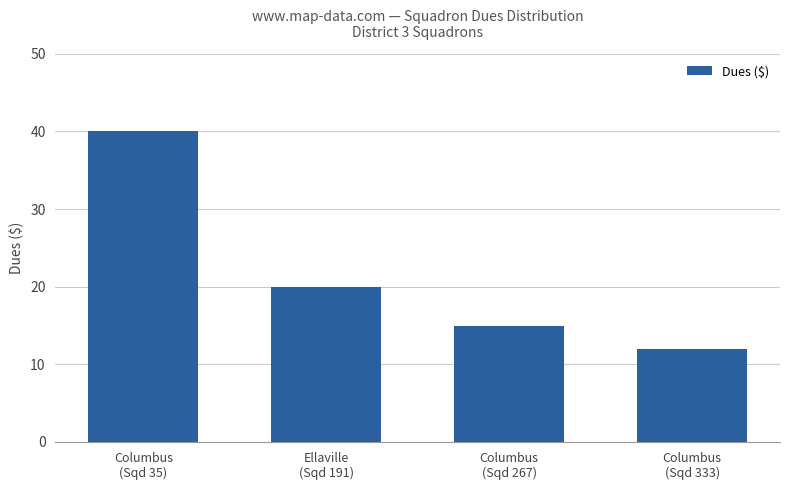

What is the label of the 2nd bar from the left?

Ellaville
(Sqd 191)